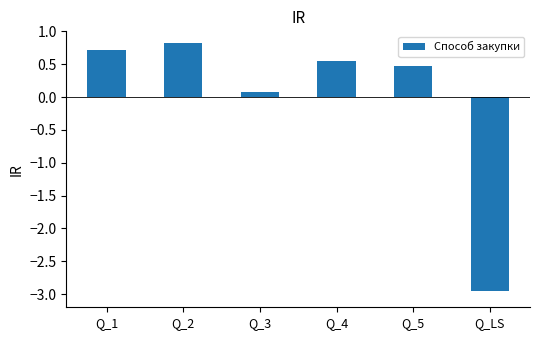

Where is the data nearest to the value -1?

Q_3